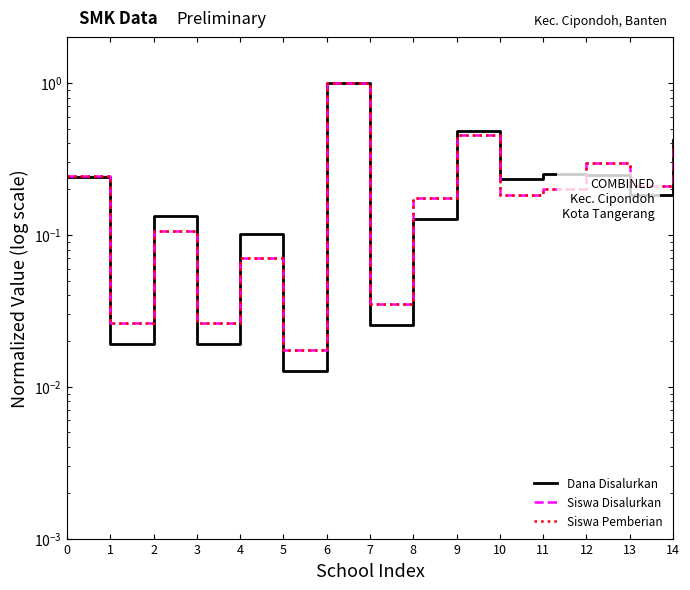

The value of Dana Disalurkan at 9 is 0.2. True or false?

False